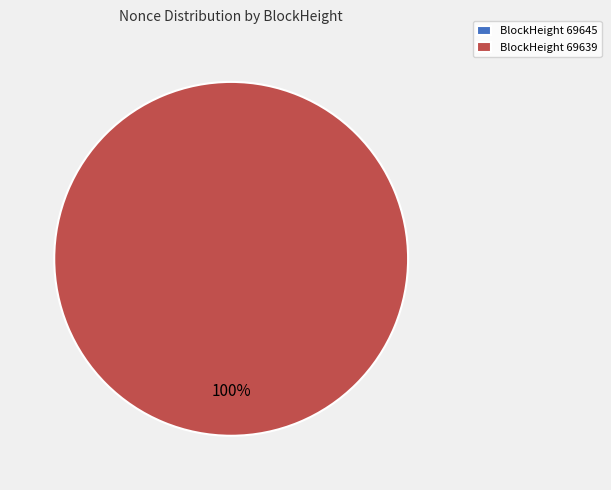

Is it true that 69645 is 0% of the pie?

True